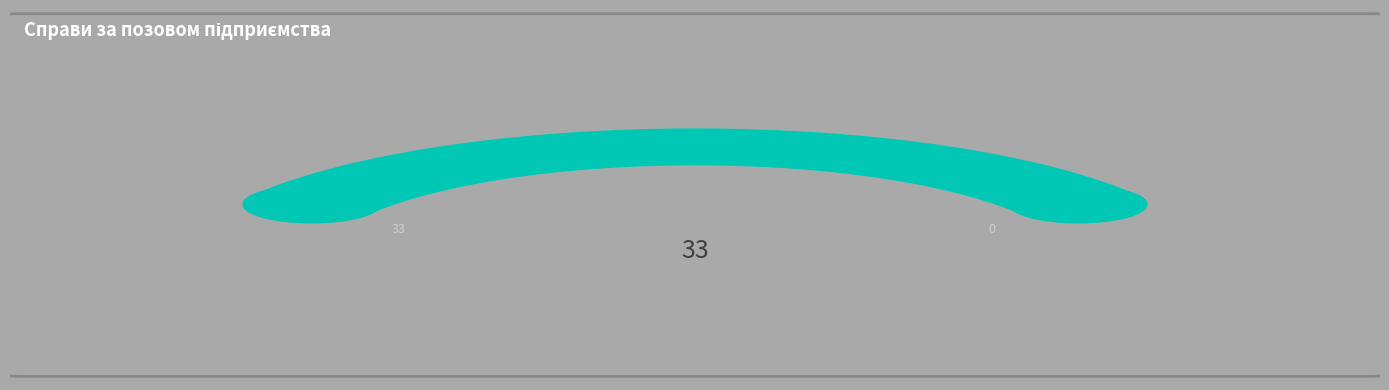

To the nearest percent, what portion does Сплачено боржником represent?

15%